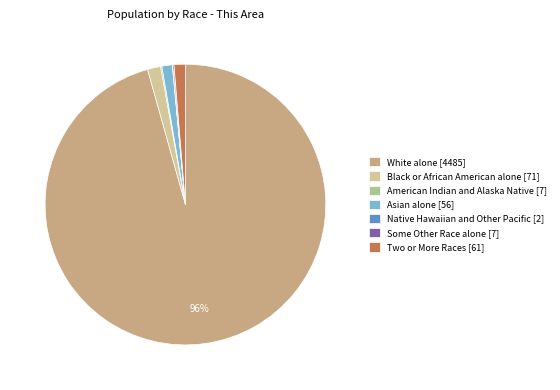

Does Black or African American alone [71] represent more than half of the total?

No